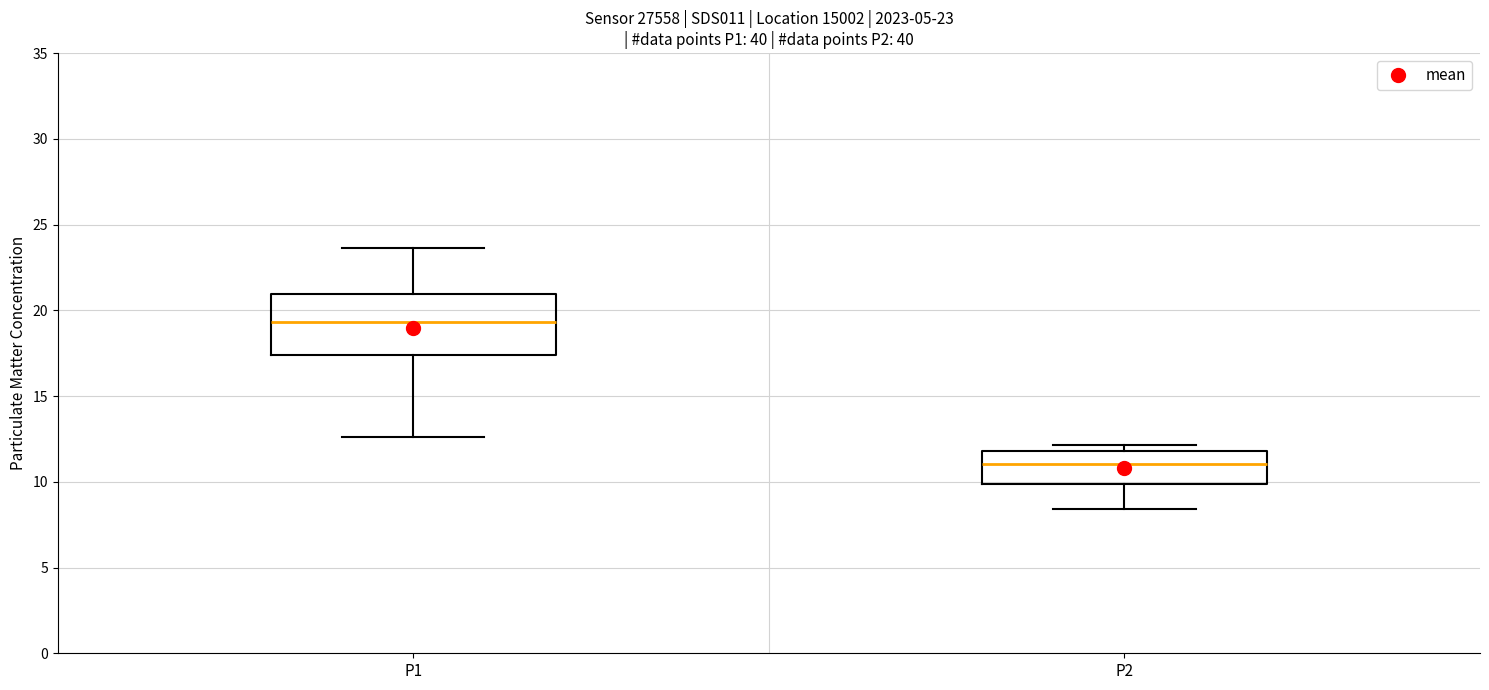

Comparing the boxes themselves (not the whiskers), which one is the tallest?

P1